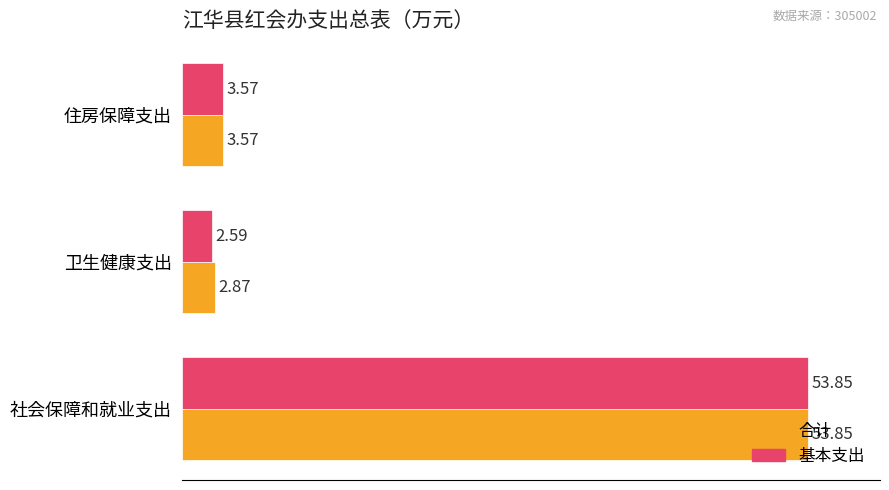

What are all the series names shown in the legend?

合计, 基本支出